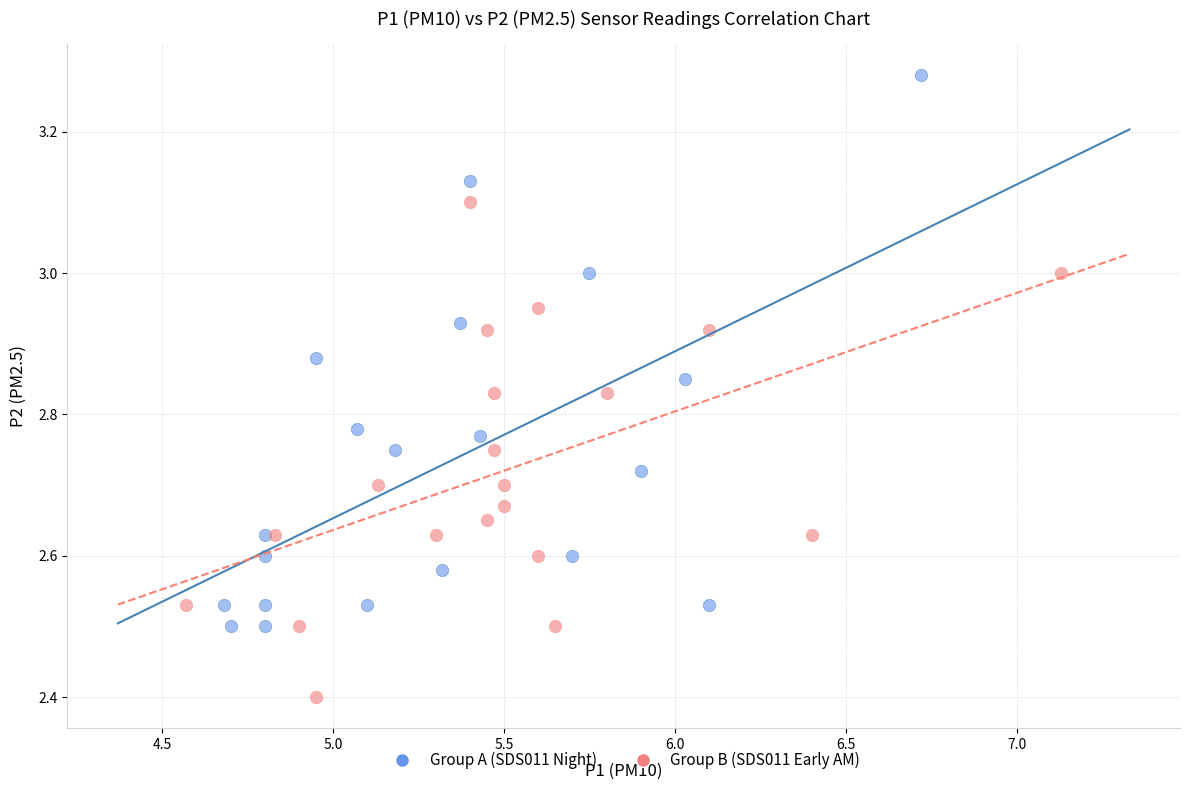

Which series contains the highest Y value?

Group A (SDS011 Night)